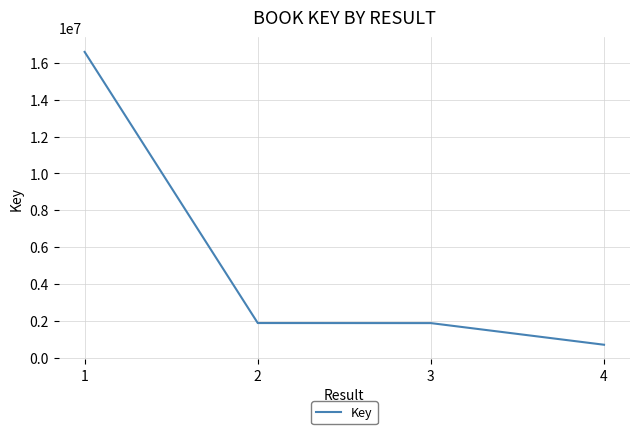

What is the ratio of the value at 2 to the value at 3?

1.0